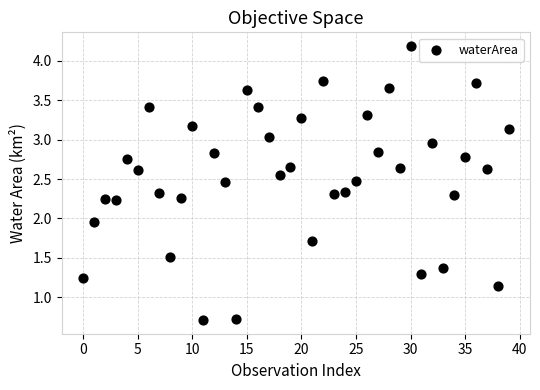

What is the range of Y values (max minus min)?

3.5